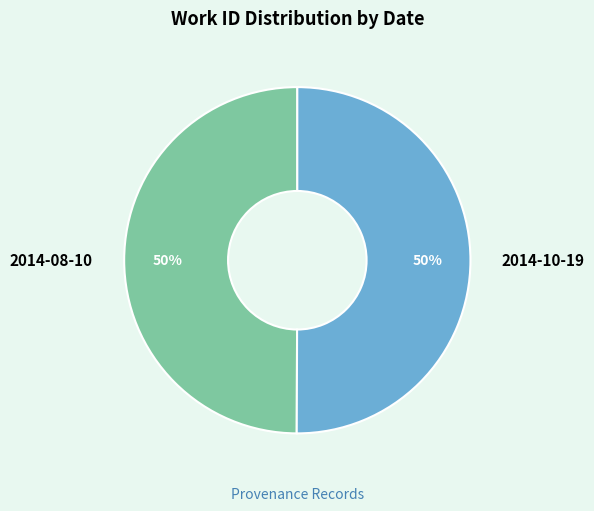

The 2014-08-10 slice represents 50% of the pie. True or false?

True